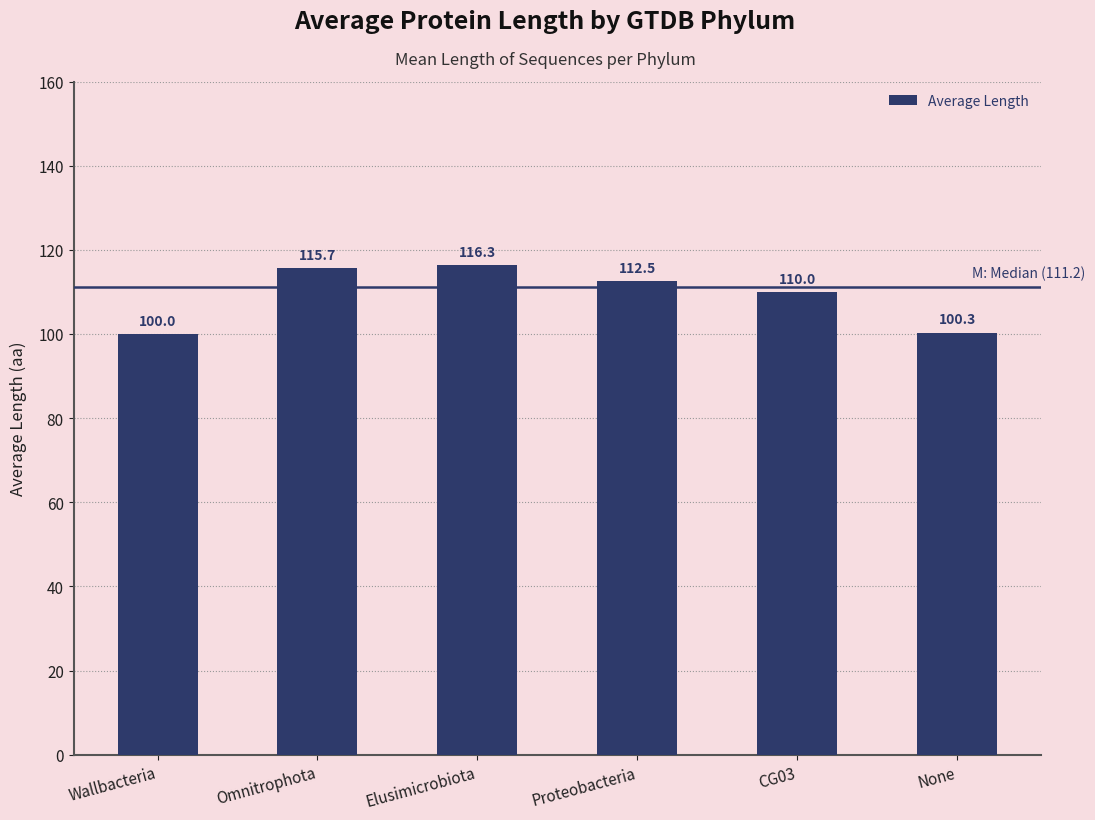

Reading left to right, list all the values displayed in this chart.

Wallbacteria=100.0	Omnitrophota=115.7	Elusimicrobiota=116.3	Proteobacteria=112.5	CG03=110.0	None=100.3